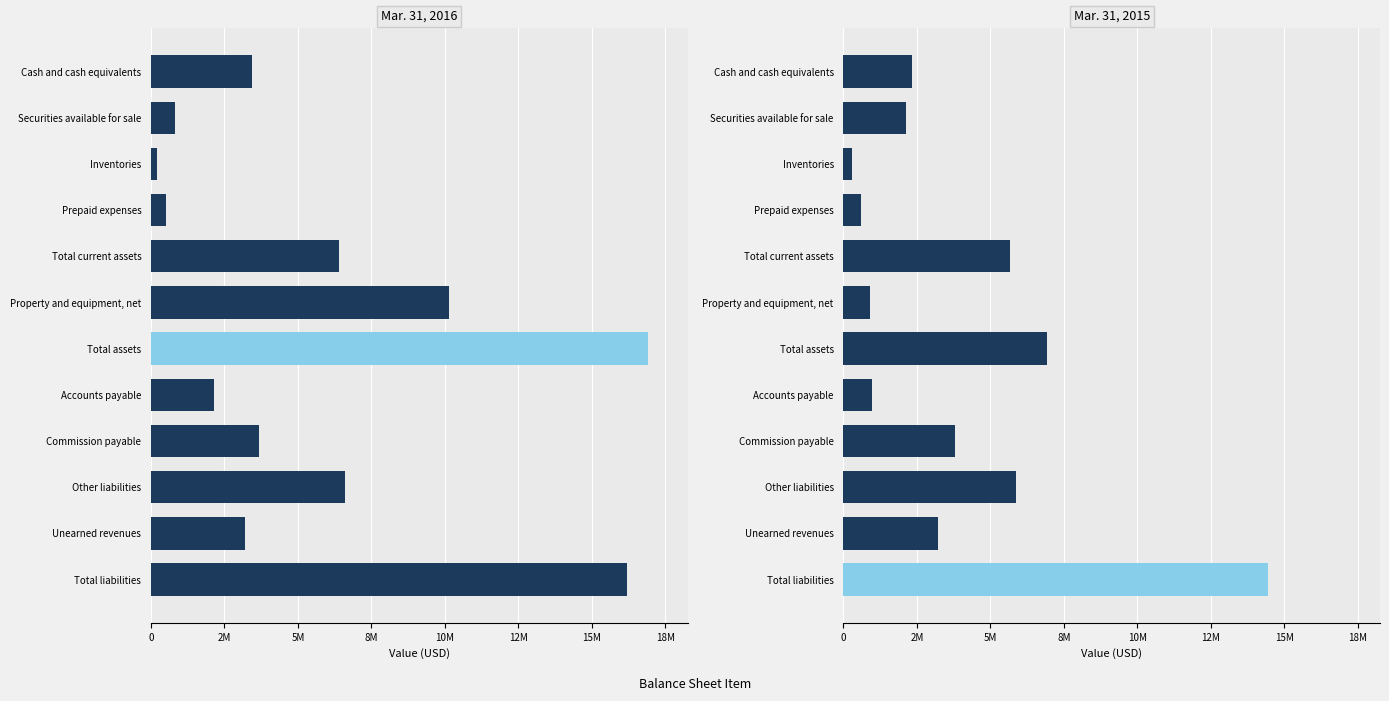

Between Inventories and Total liabilities, which series saw the biggest shift?

Mar. 31, 2016